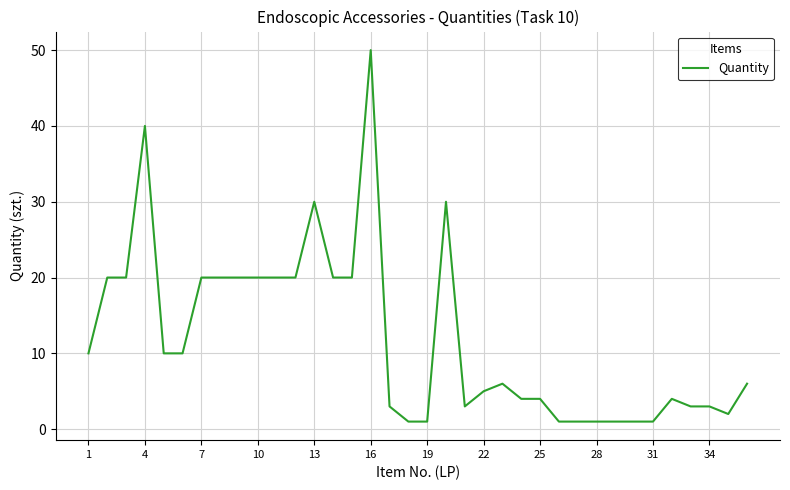

What is the difference between the maximum and second lowest values?

49